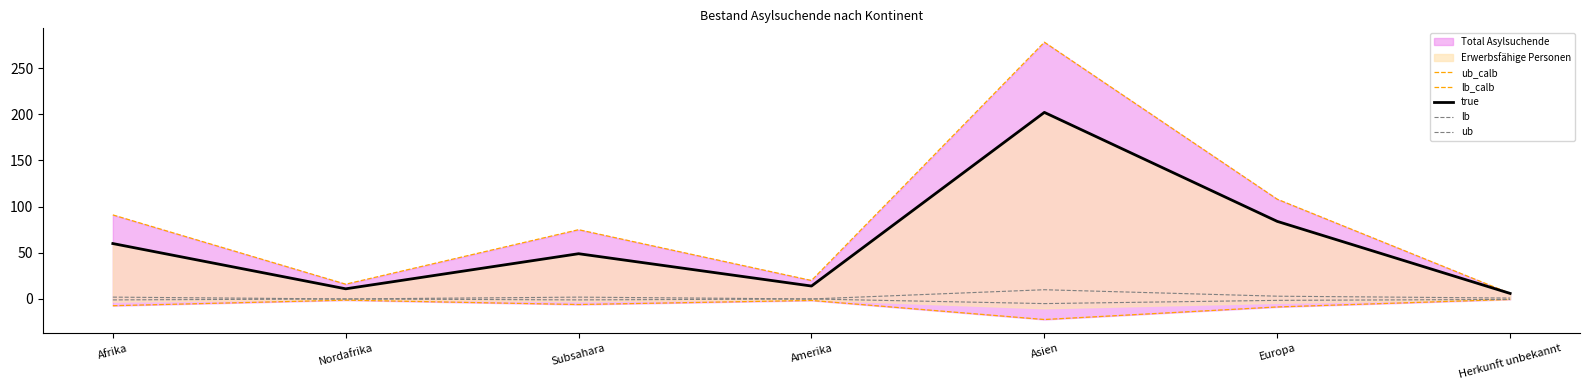

What is the spread (max minus min) of values at Amerika?

21.6